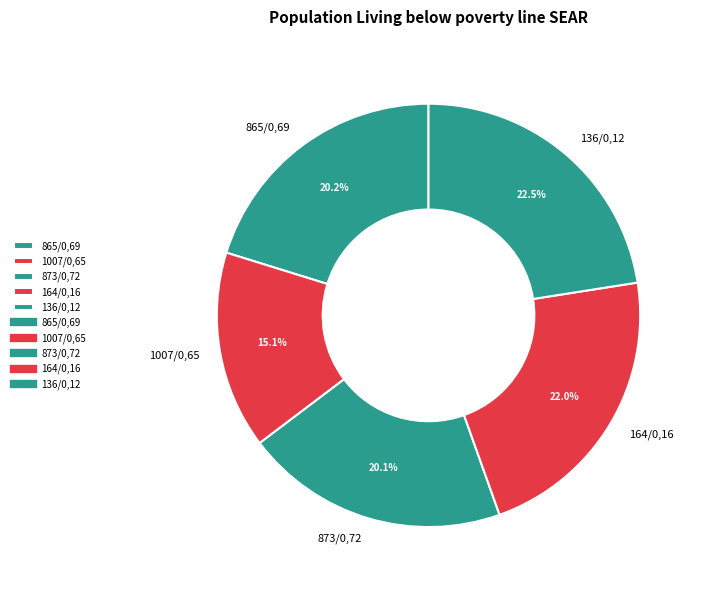

How many slices are in this pie chart?

5